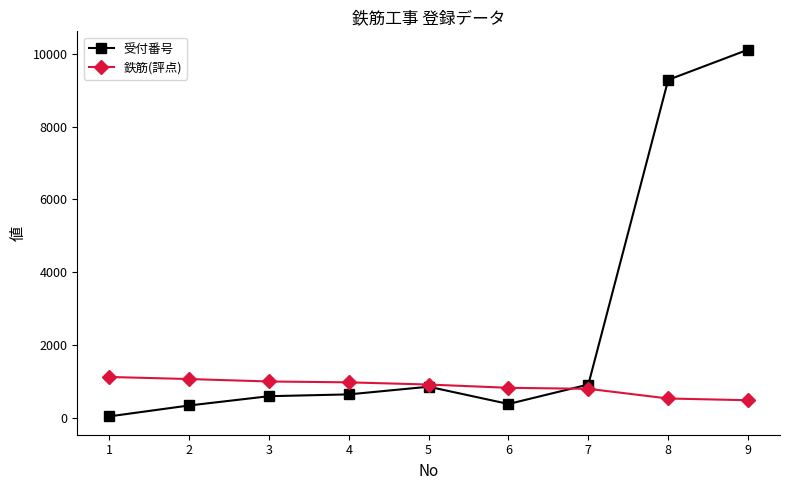

Read the 受付番号 value at 2.

334